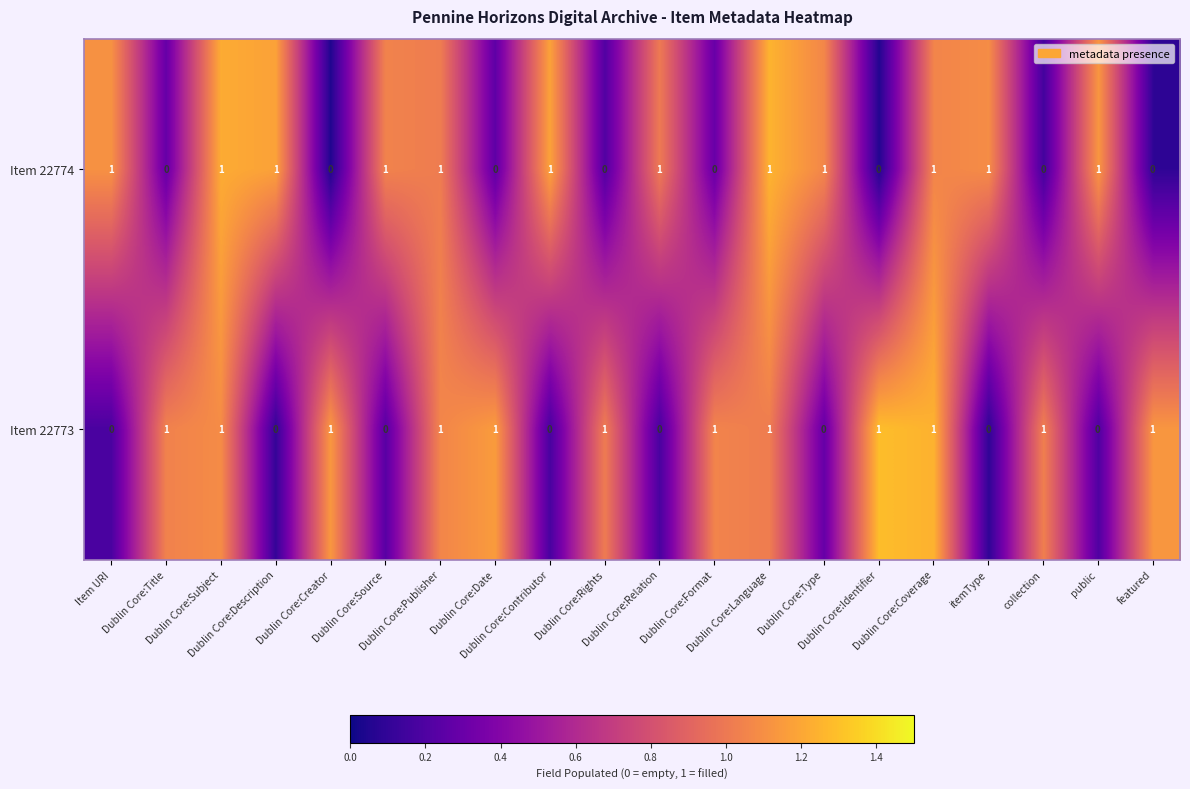

At how many categories does at least one series exceed 0?

20